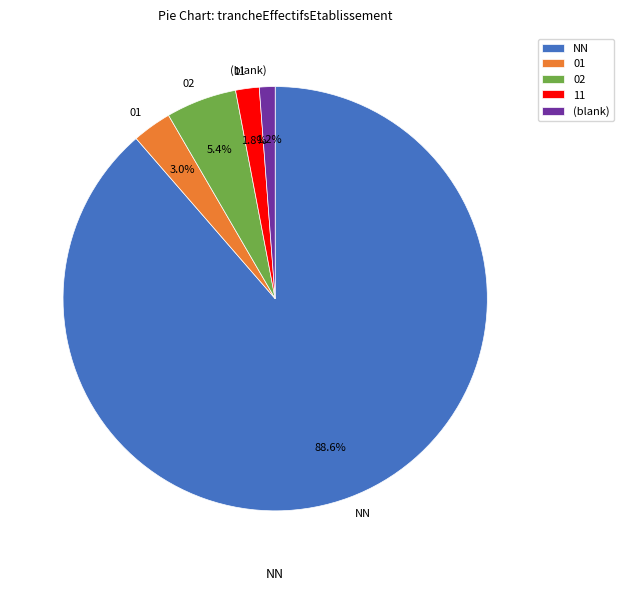

Count the number of slices in the pie.

5